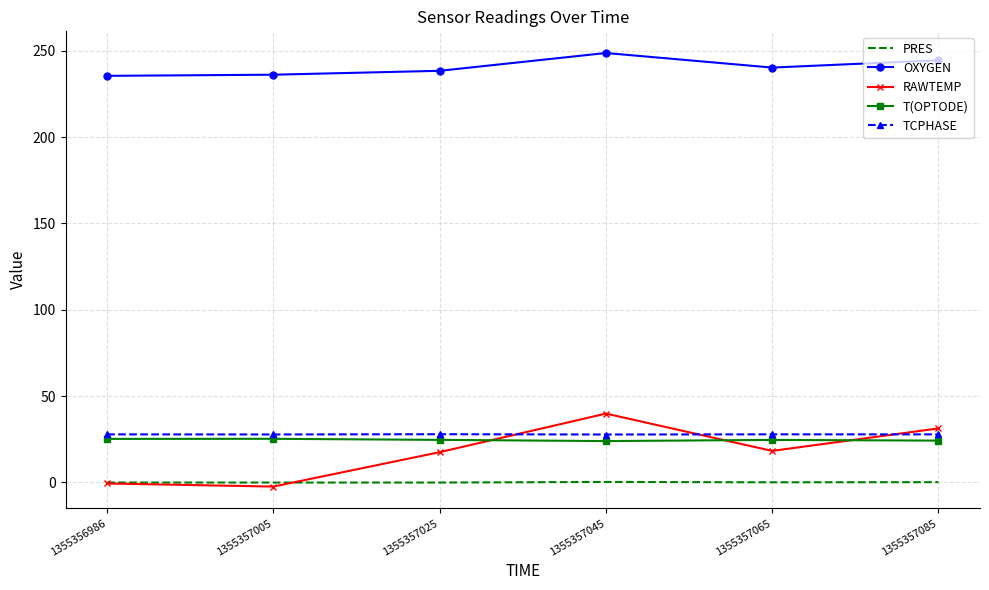

What is the greatest value displayed?

248.7